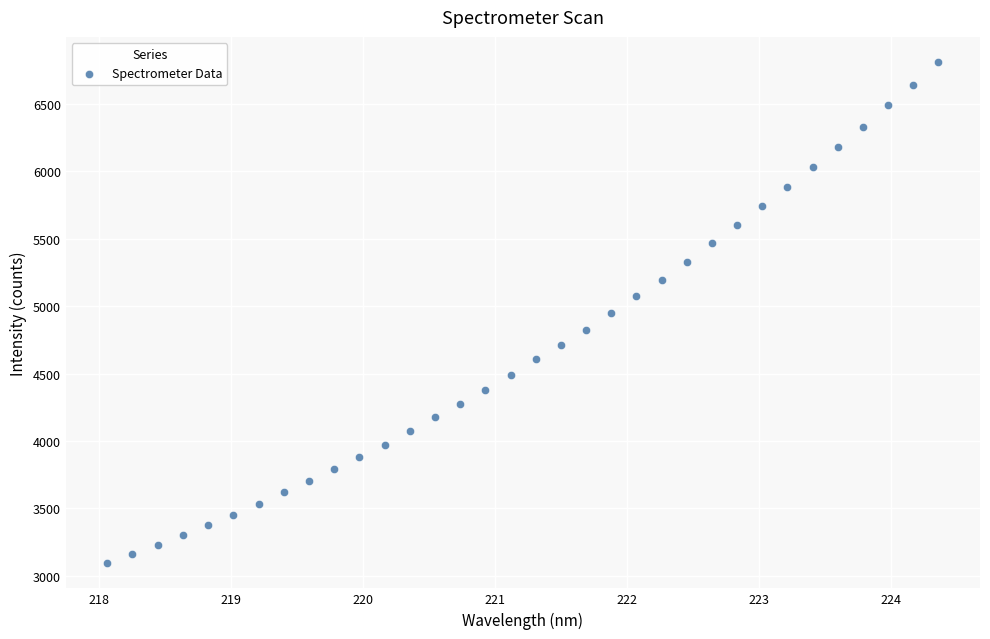

What is the range of Y values (max minus min)?

3720.2